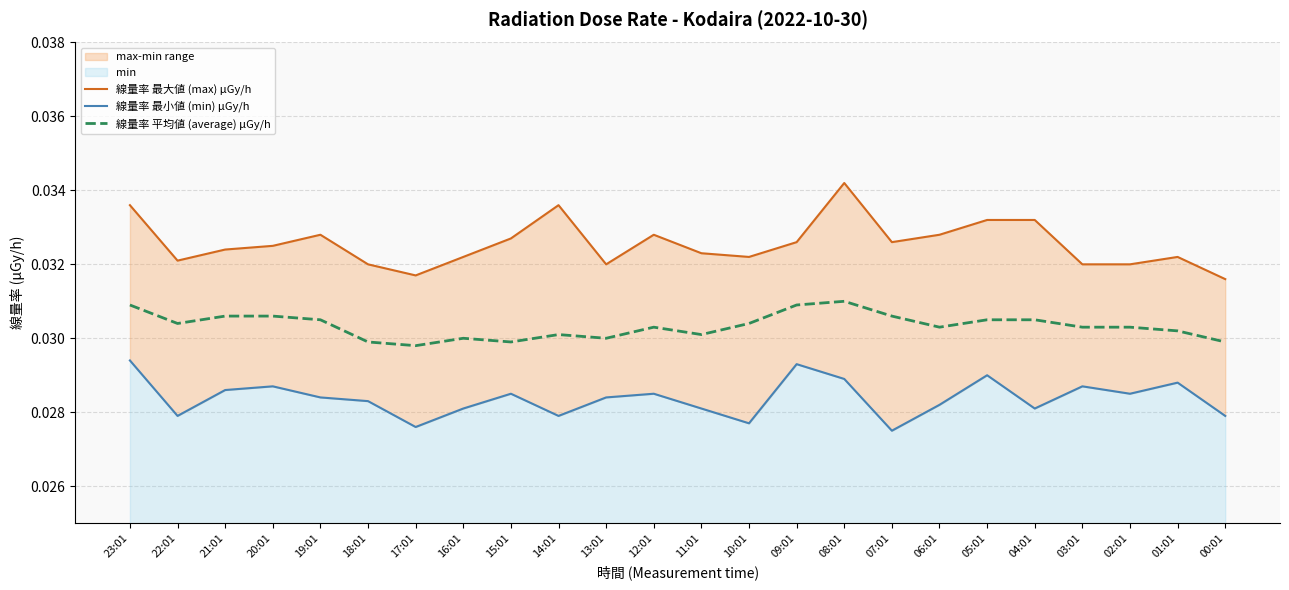

What is the total value across all series at 12:01?

0.1